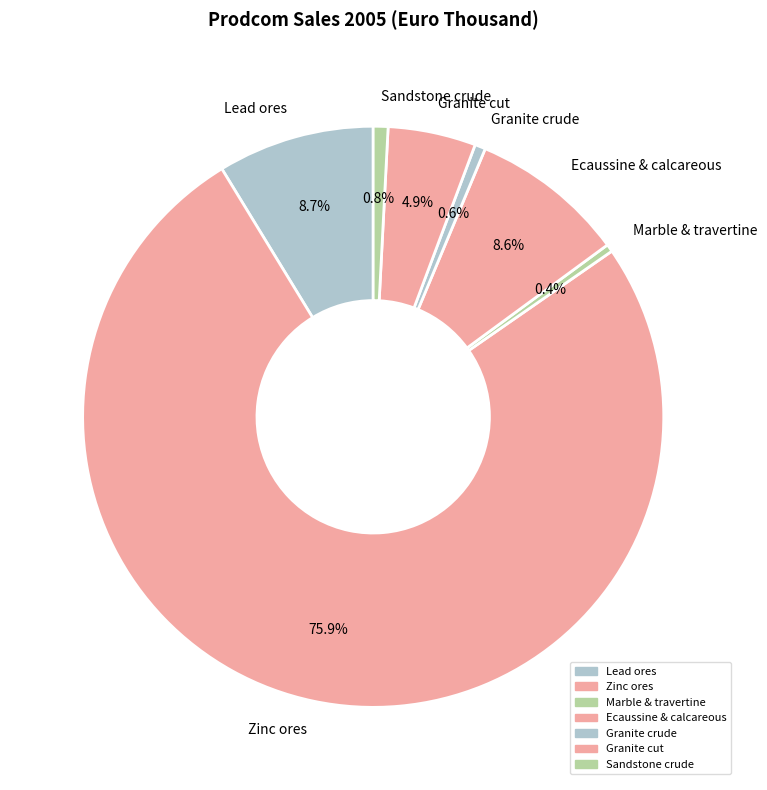

How many slices are in this pie chart?

7